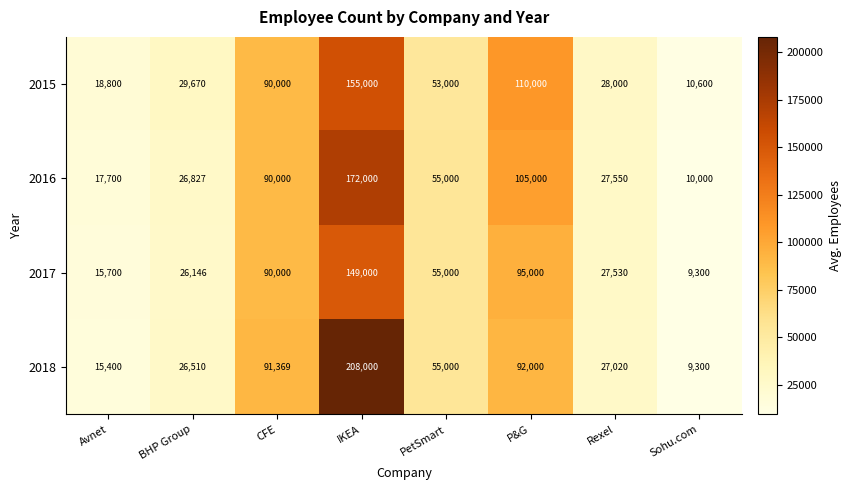

The value of 2017 at Sohu.com is 3451. True or false?

False